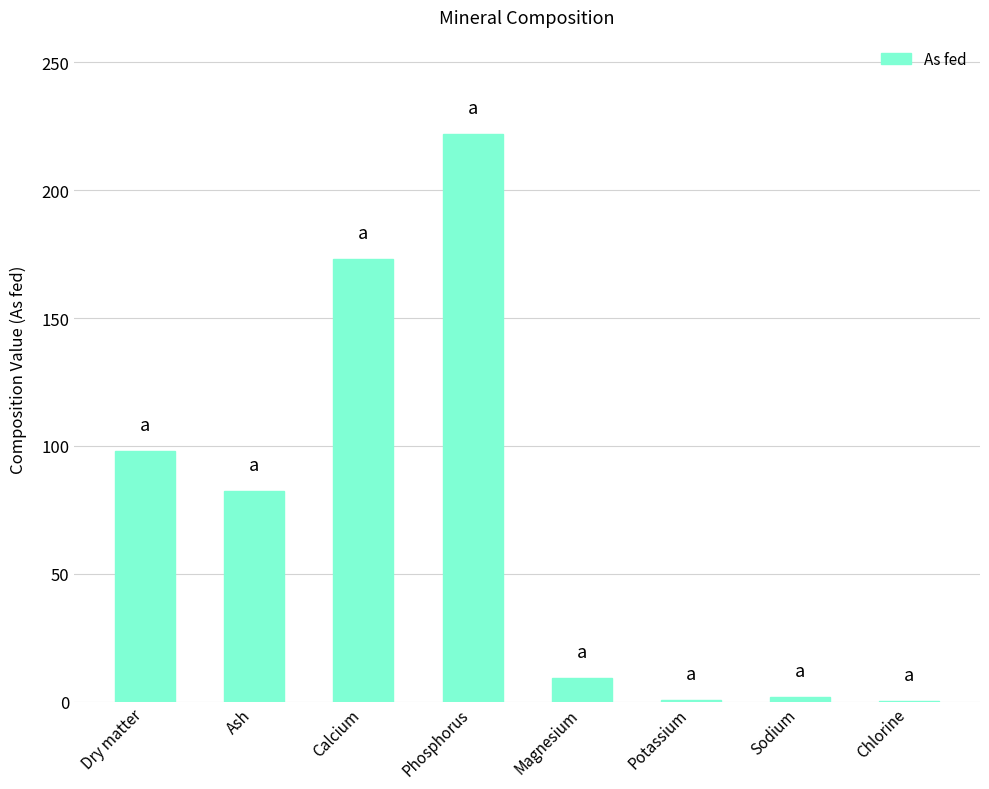

What is the difference between the values at Sodium and Magnesium?

7.7